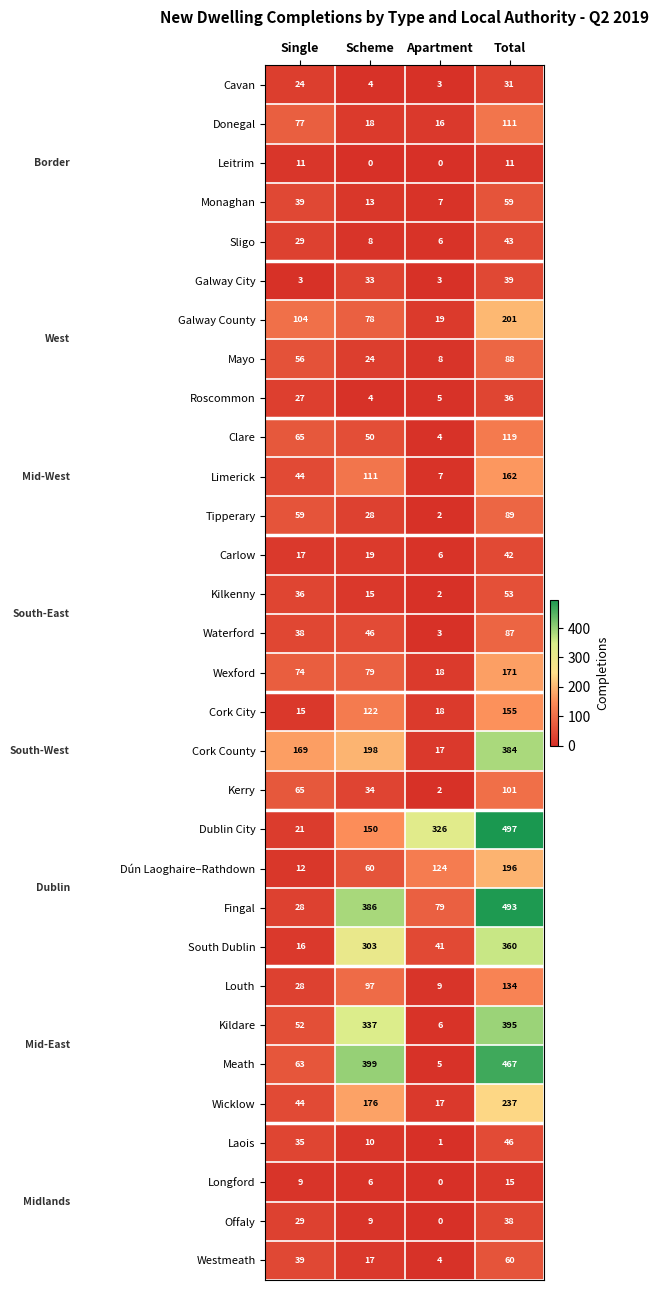

At how many categories does at least one series exceed 311?

3